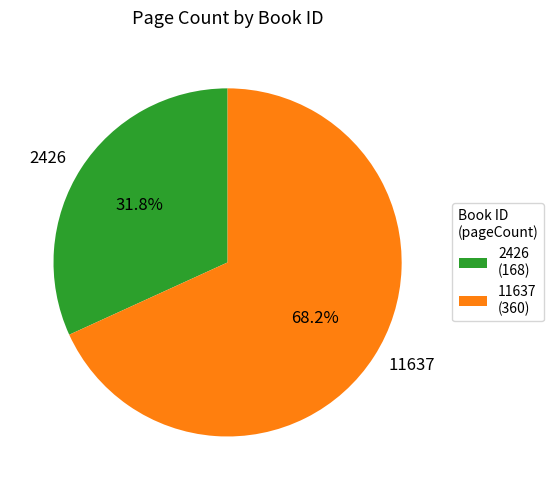

To the nearest percent, what portion does 2426 represent?

32%